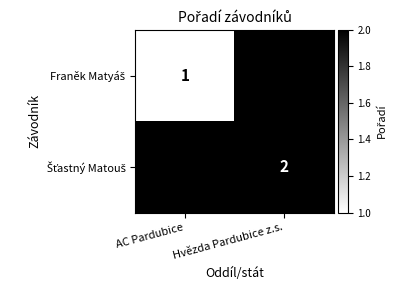

Between Hvězda Pardubice z.s. and AC Pardubice, which is larger?

AC Pardubice